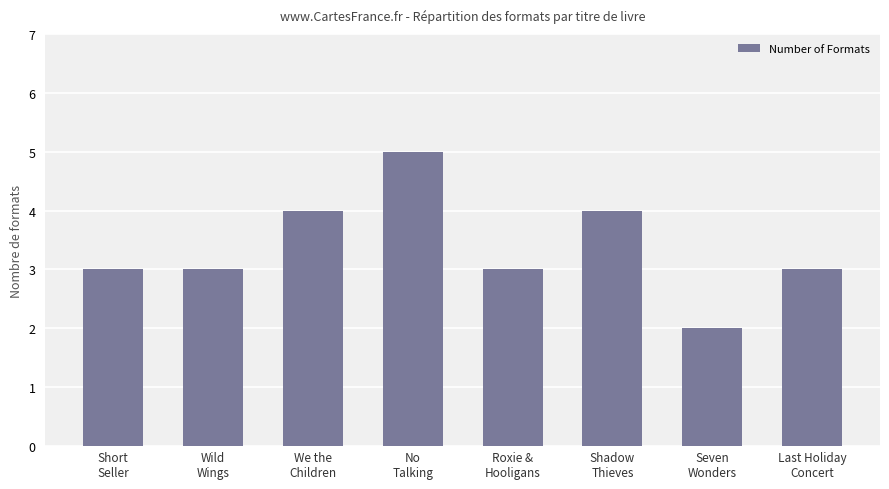

What is the value of the 8th bar from the left?

3